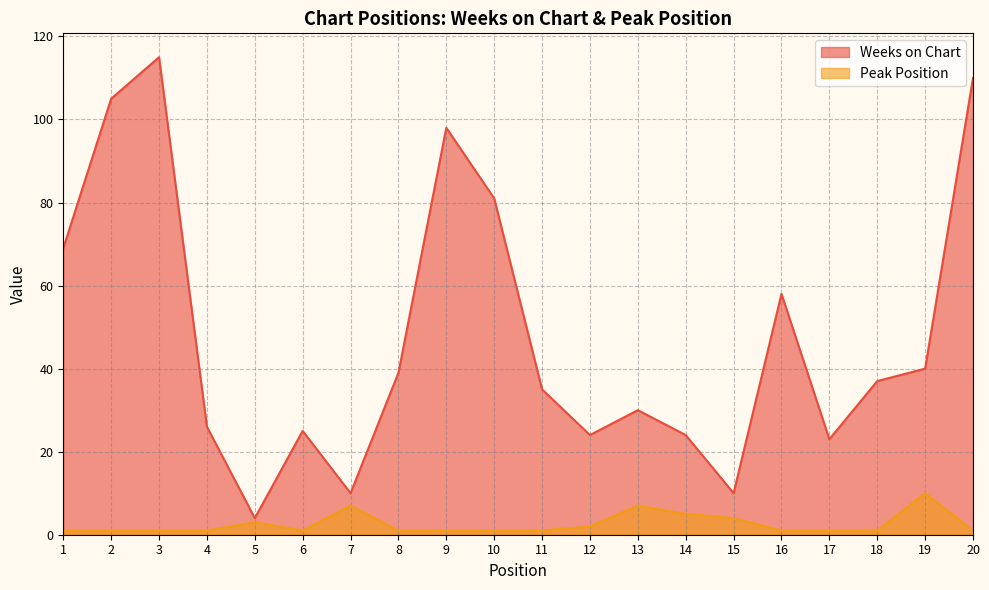

True or false: Weeks on Chart and Peak Position intersect in this chart.

False